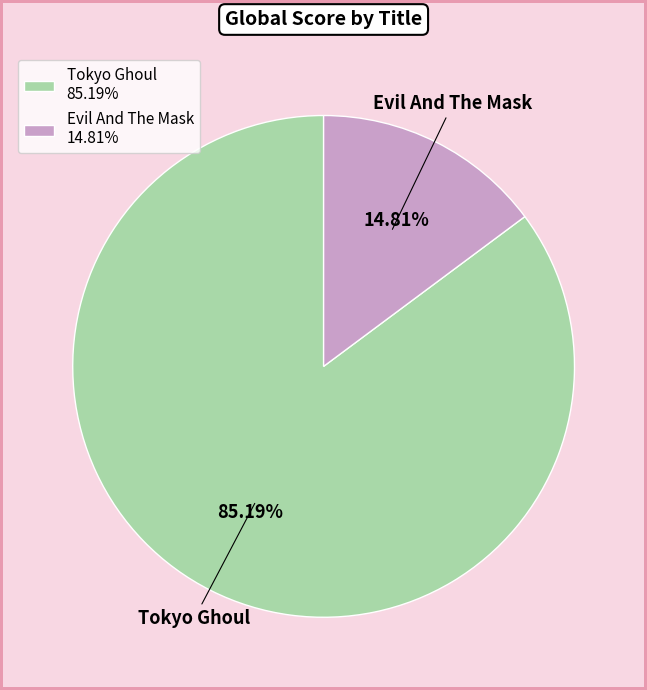

Does Evil And The Mask account for over 50% of the chart?

No